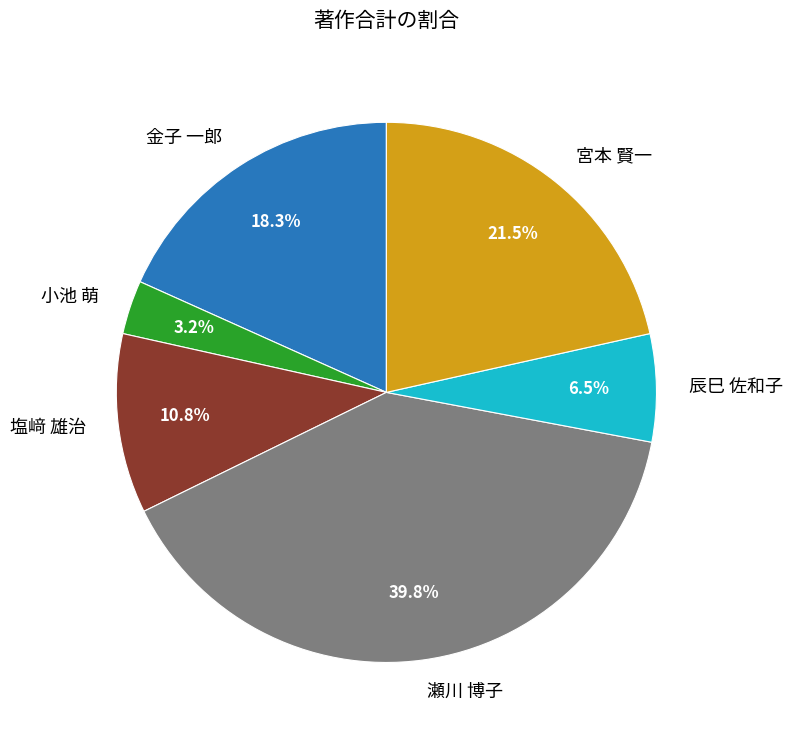

Is it true that 瀬川 博子 is 40% of the pie?

True